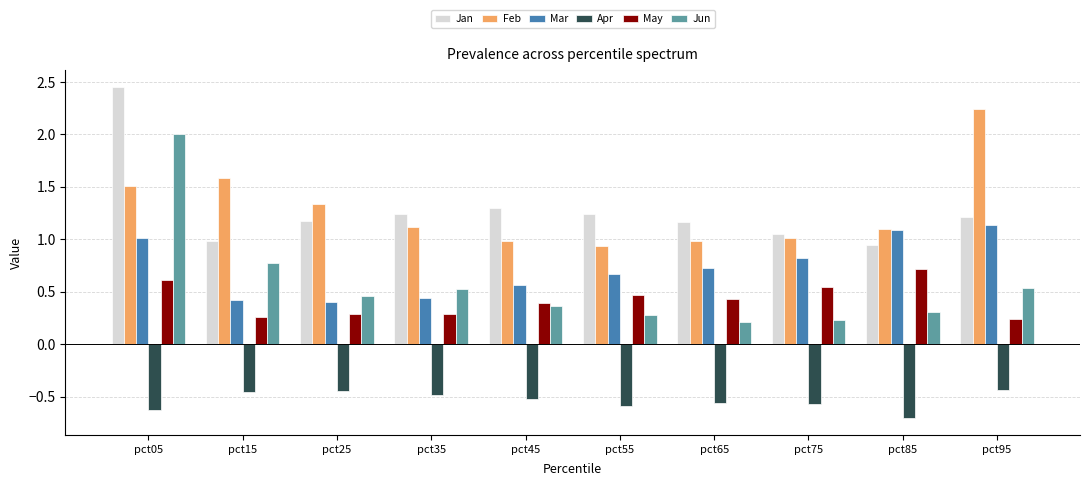

Which category has the lowest value across all series?

pct85